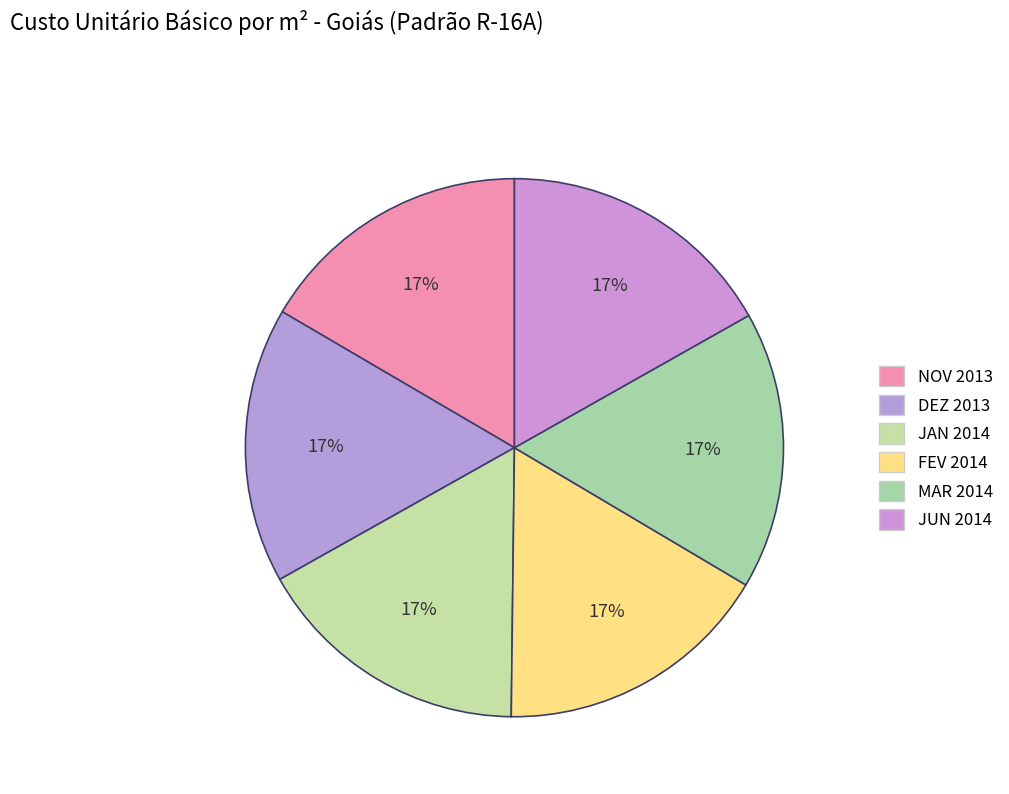

How many segments does this pie chart have?

6